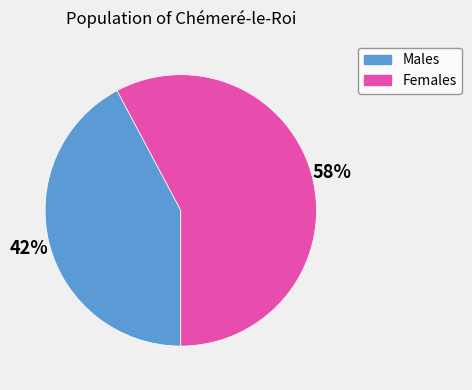

To the nearest percent, what percentage of the pie is Females?

58%